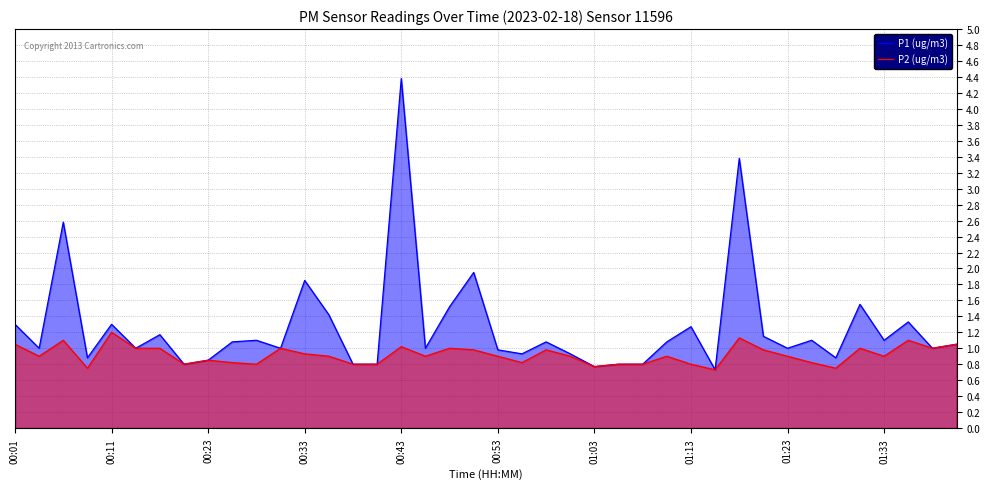

What is the difference between the maximum and second lowest values in the P2 (ug/m3) series?

0.4